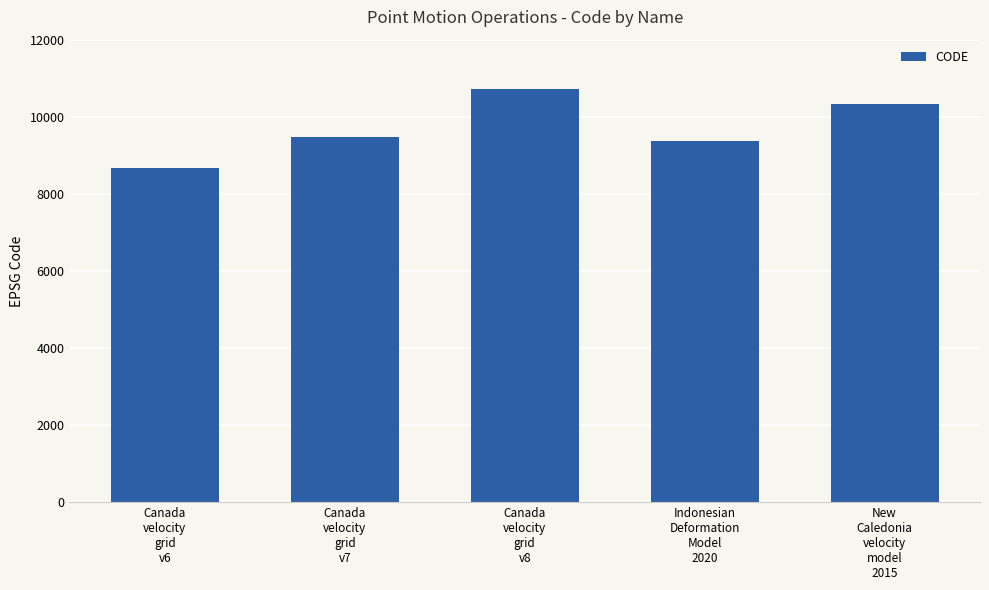

What is the difference between the maximum and second lowest values?

1332